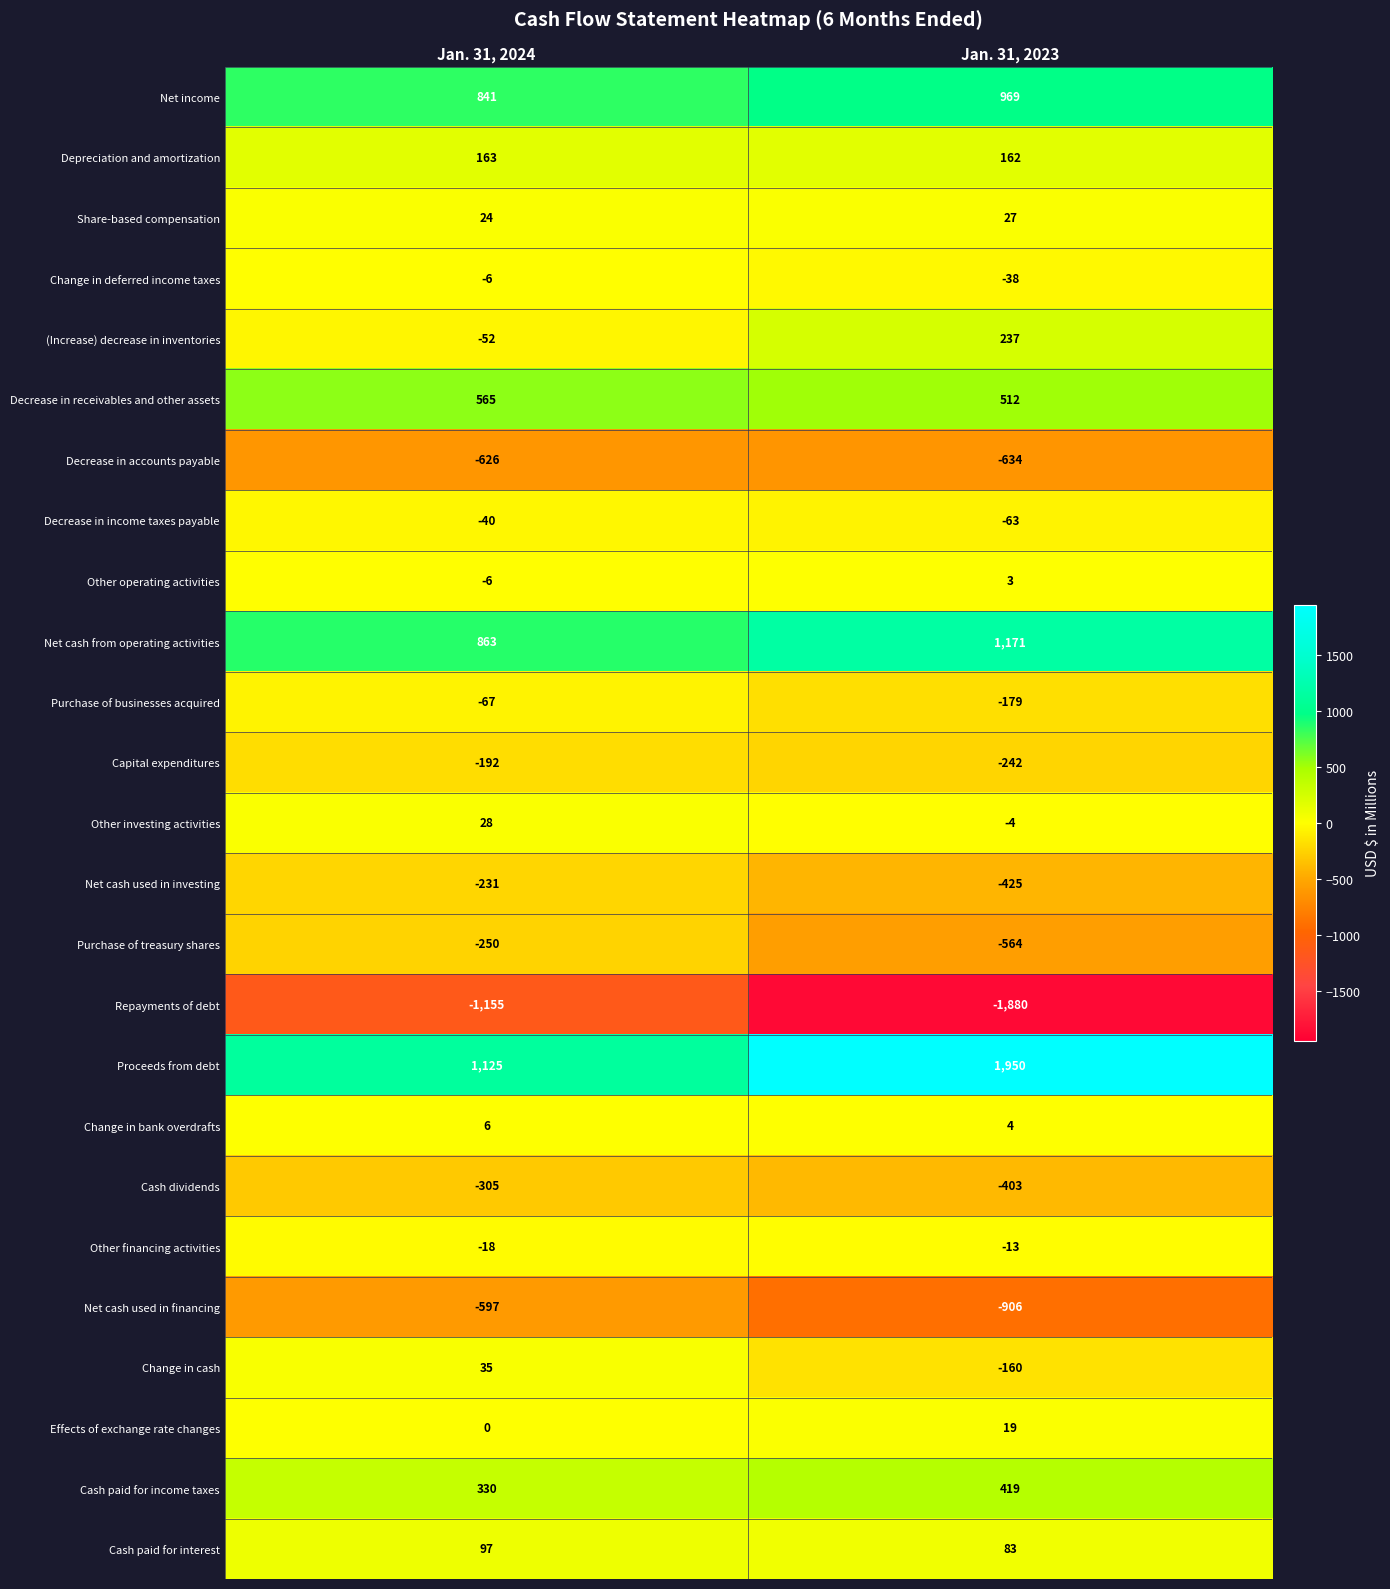

Rank the series at Jan. 31, 2023 from lowest to highest value.

Repayments of debt, Net cash used in financing, Decrease in accounts payable, Purchase of treasury shares, Net cash used in investing, Cash dividends, Capital expenditures, Purchase of businesses acquired, Change in cash, Decrease in income taxes payable, Change in deferred income taxes, Other financing activities, Other investing activities, Other operating activities, Change in bank overdrafts, Effects of exchange rate changes, Share-based compensation, Cash paid for interest, Depreciation and amortization, (Increase) decrease in inventories, Cash paid for income taxes, Decrease in receivables and other assets, Net income, Net cash from operating activities, Proceeds from debt